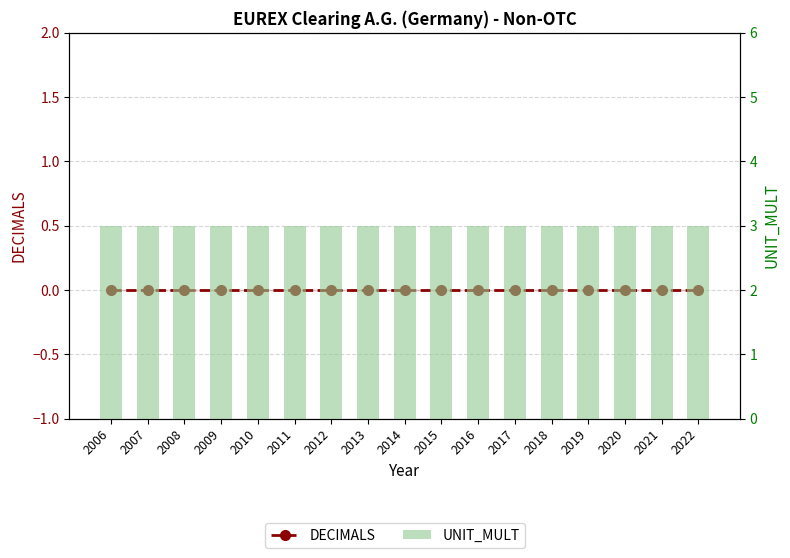

Is the value of DECIMALS at 2019 greater than the value of UNIT_MULT at 2018?

No